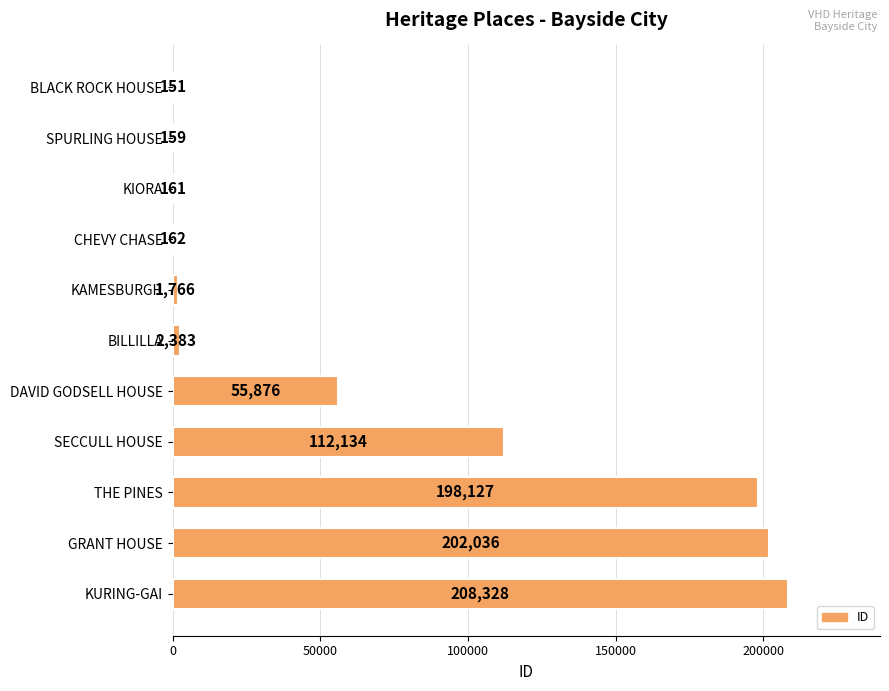

How many series are shown in this chart?

1